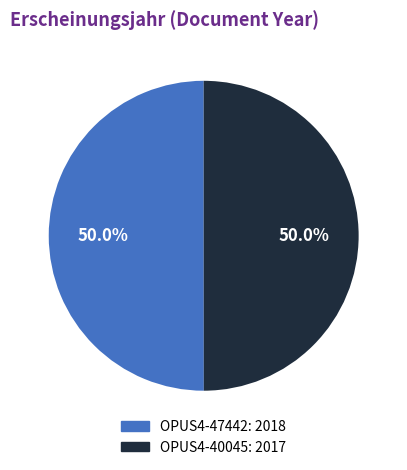

Do OPUS4-47442: 2018 and OPUS4-40045: 2017 together represent more than half of the pie?

Yes